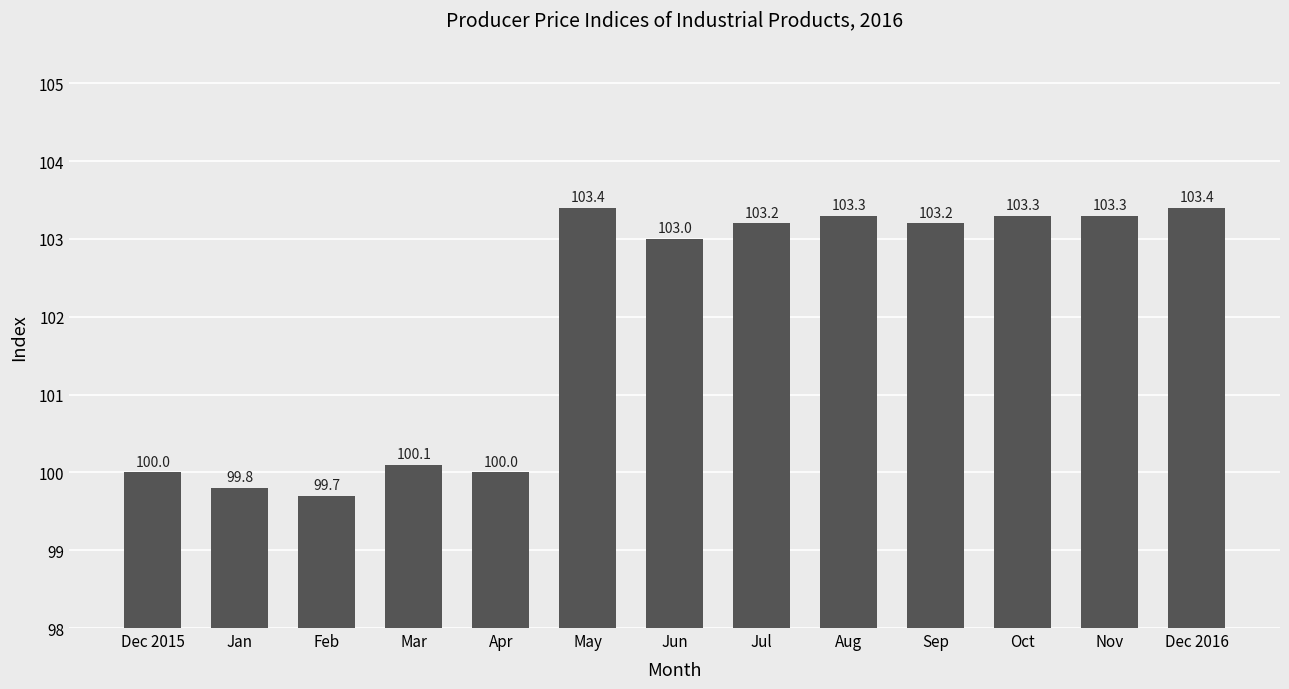

What is the maximum value shown in the chart?

103.4